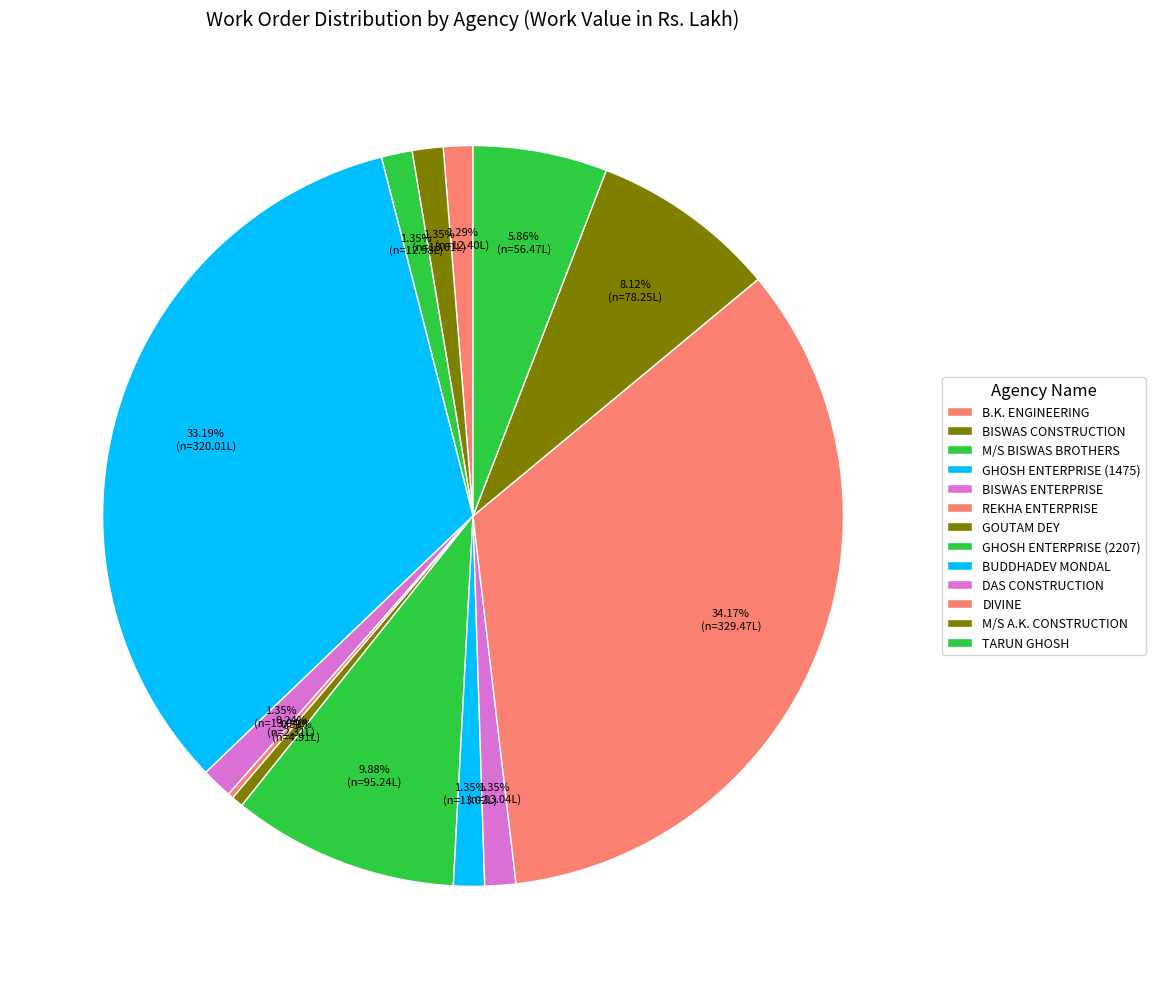

Count the number of slices in the pie.

13